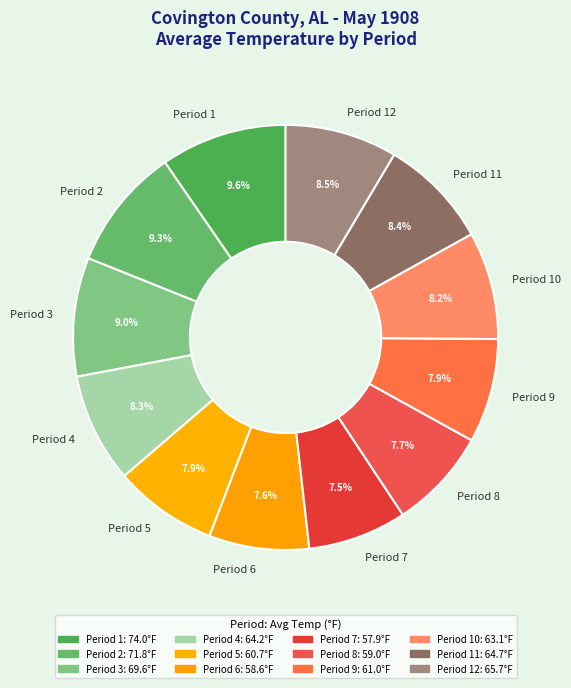

Combined, what portion of the pie is Period 1 and Period 3?

18.6%